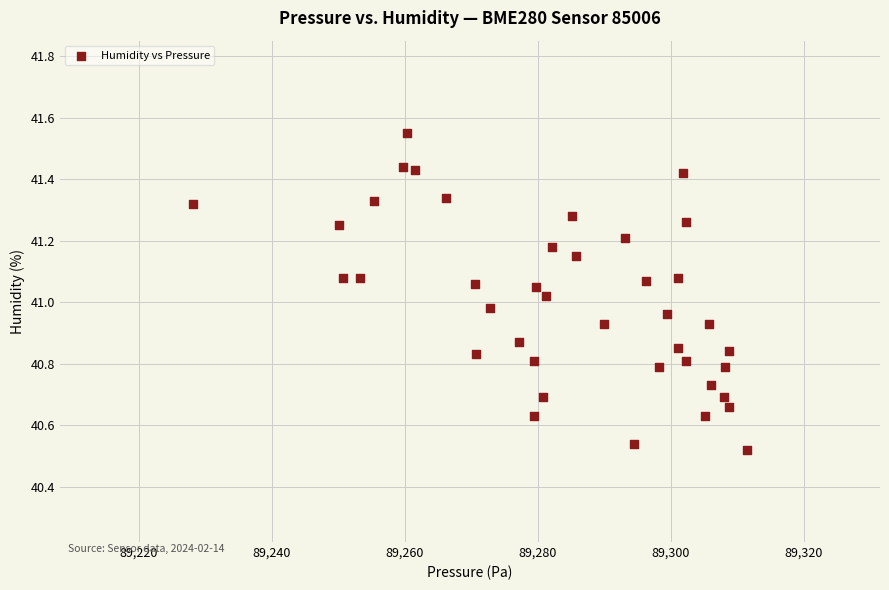

What is the range of Y values (max minus min)?

1.0